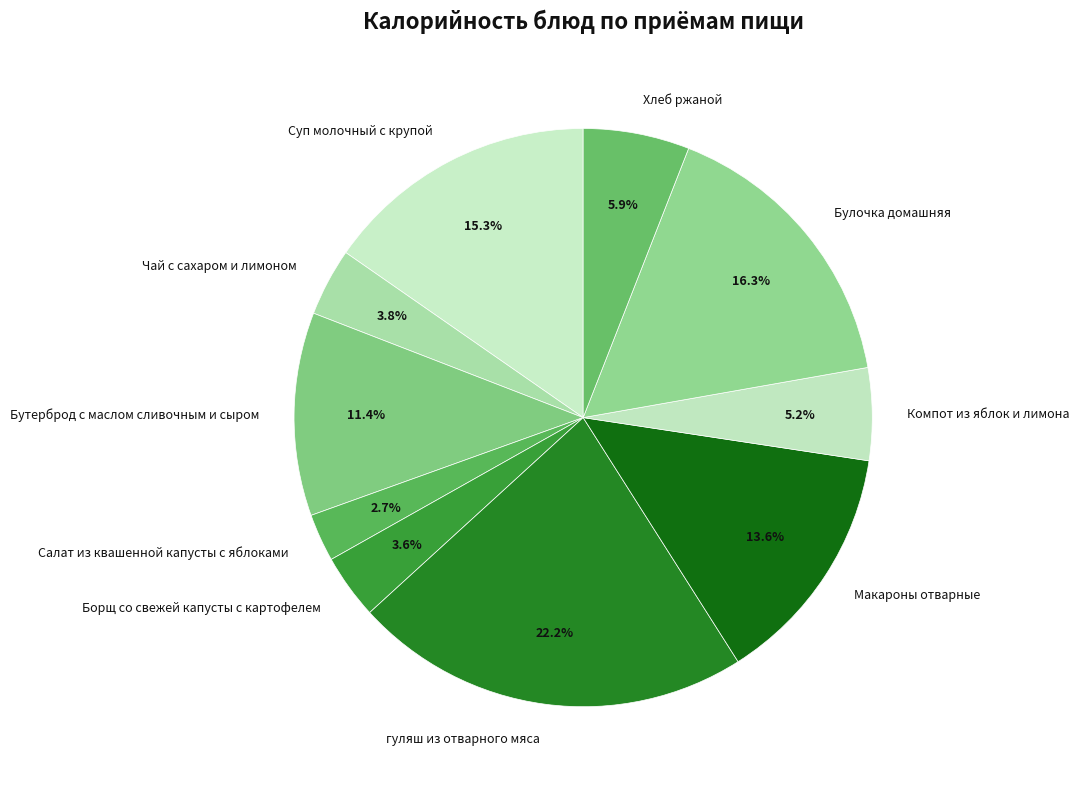

What percentage is NOT represented by Булочка домашняя?

83.7%